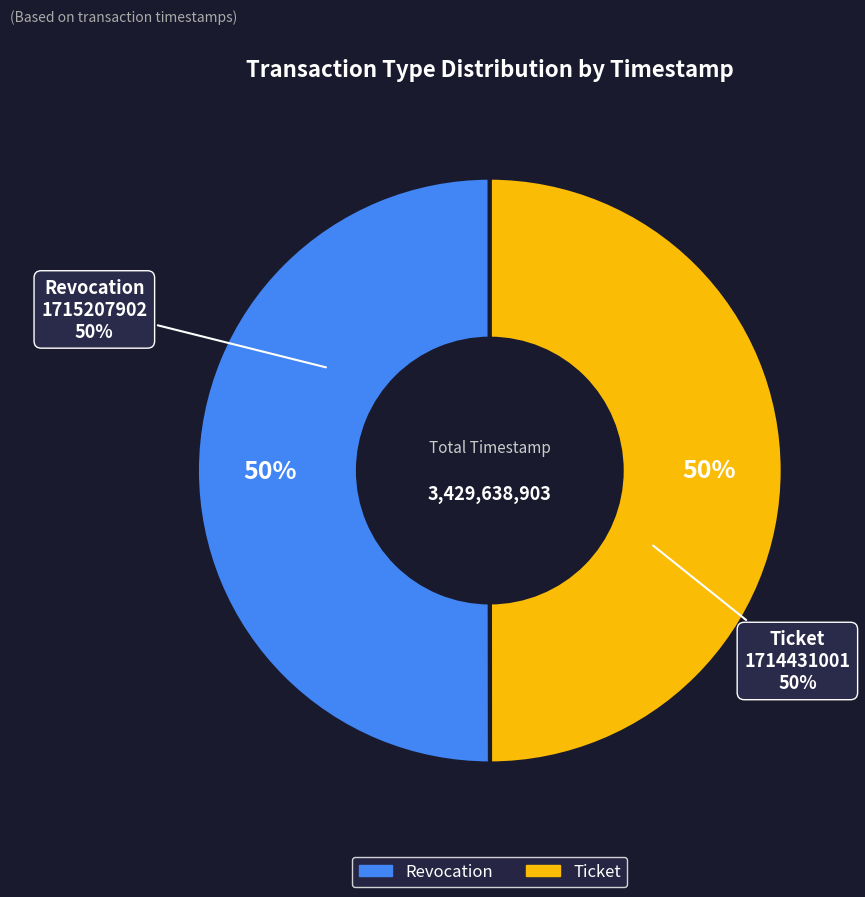

What percentage is the Ticket slice, to the nearest percent?

50%